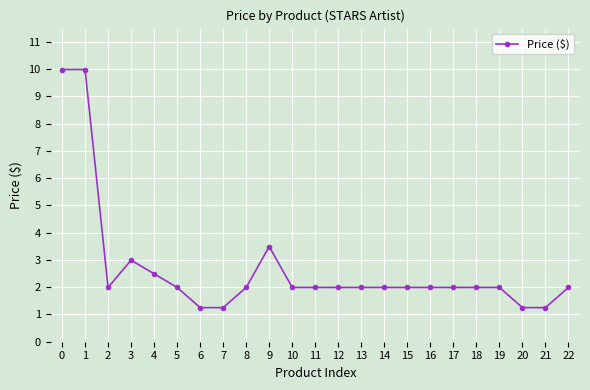

What is the value of the 4th point from the left?

3.0